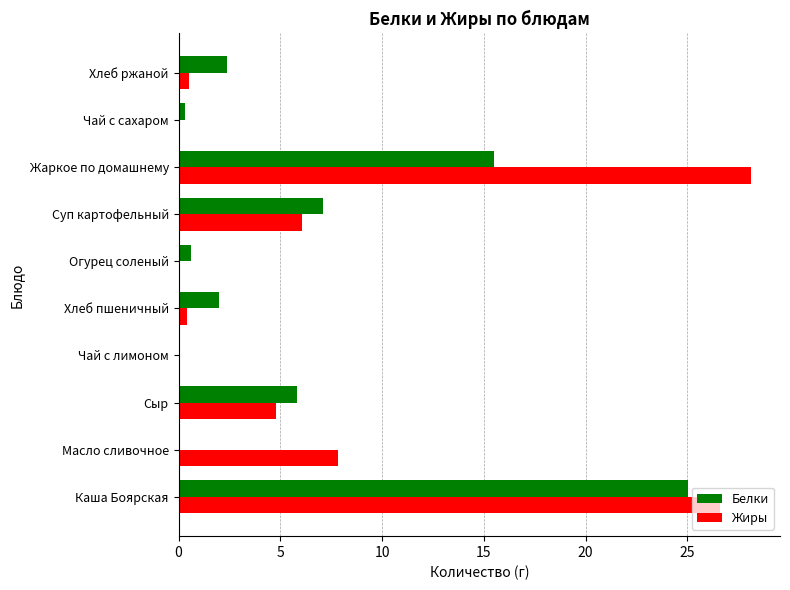

Is the value of Жиры at Чай с сахаром greater than the value of Белки at Сыр?

No